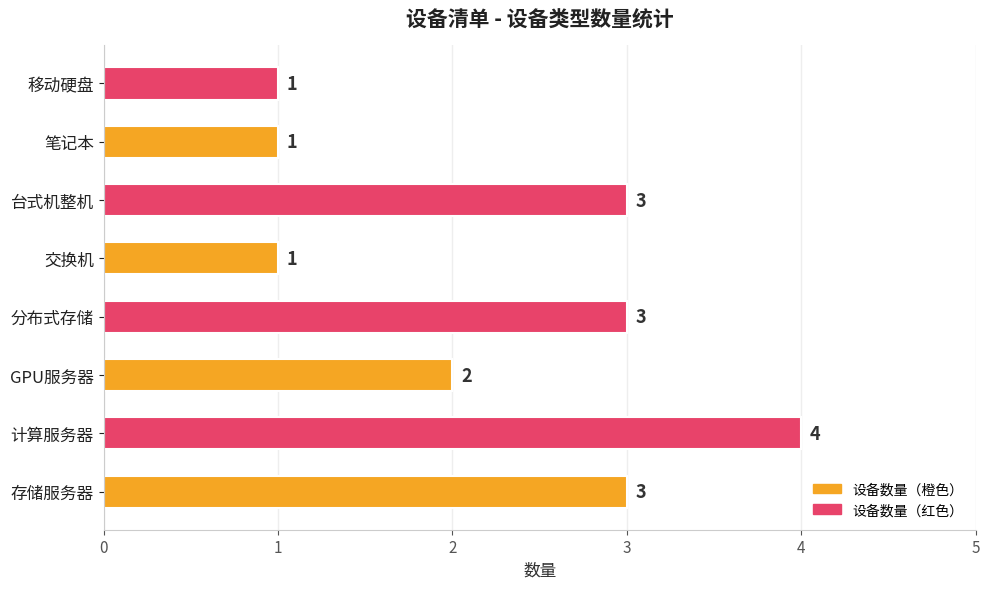

Reading bottom to top, what are all the values shown in this chart?

3	4	2	3	1	3	1	1